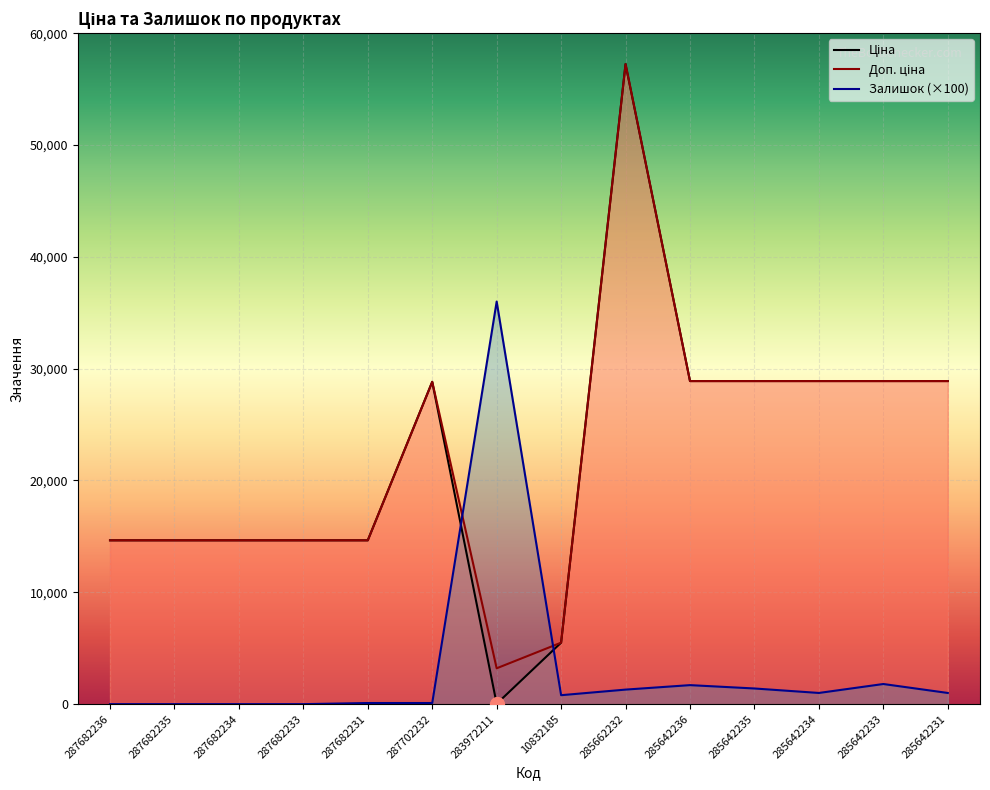

Which category has the lowest value in the Ціна series?

283972211